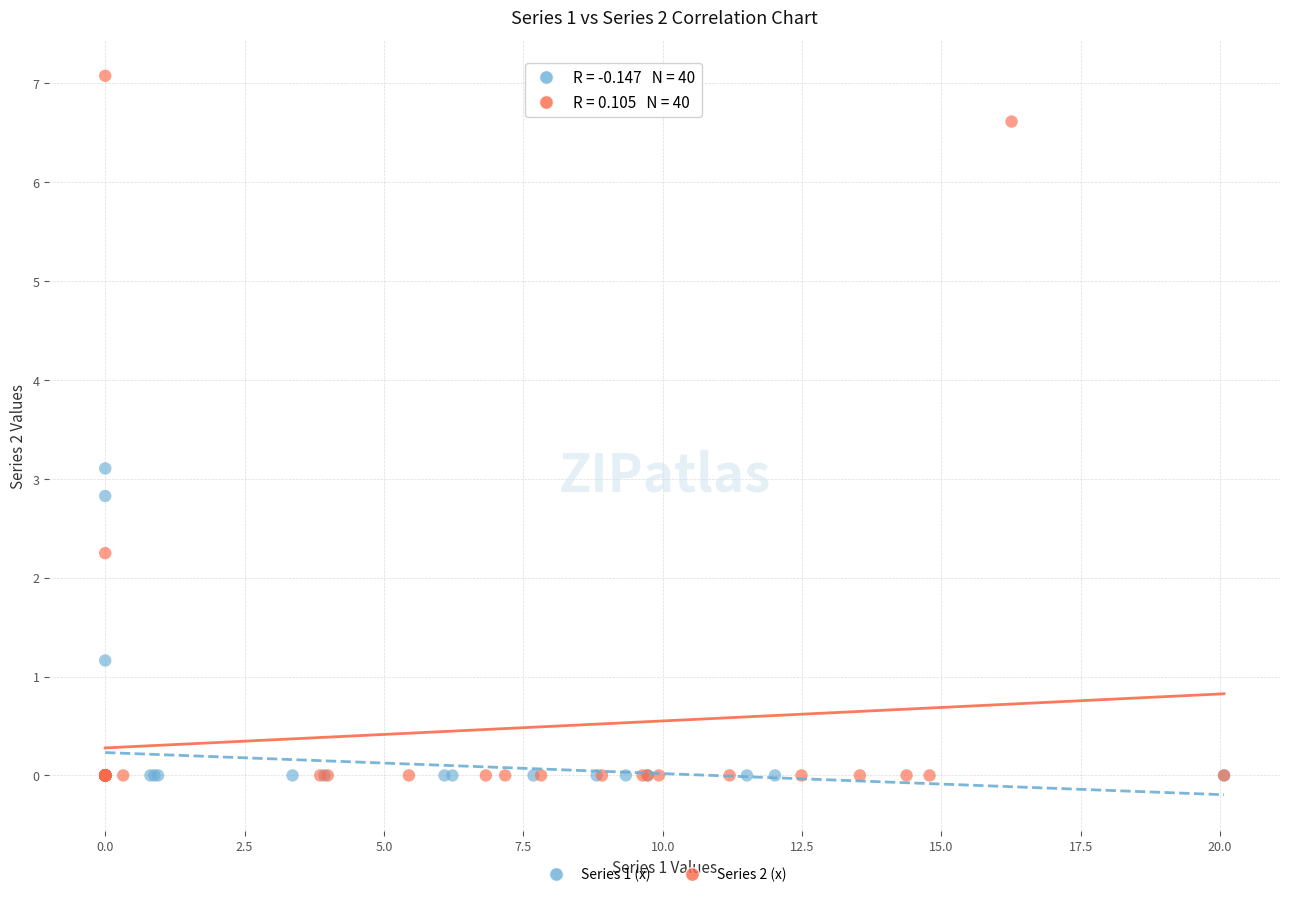

Which series has the largest Y range (max minus min)?

Series 2 (x)